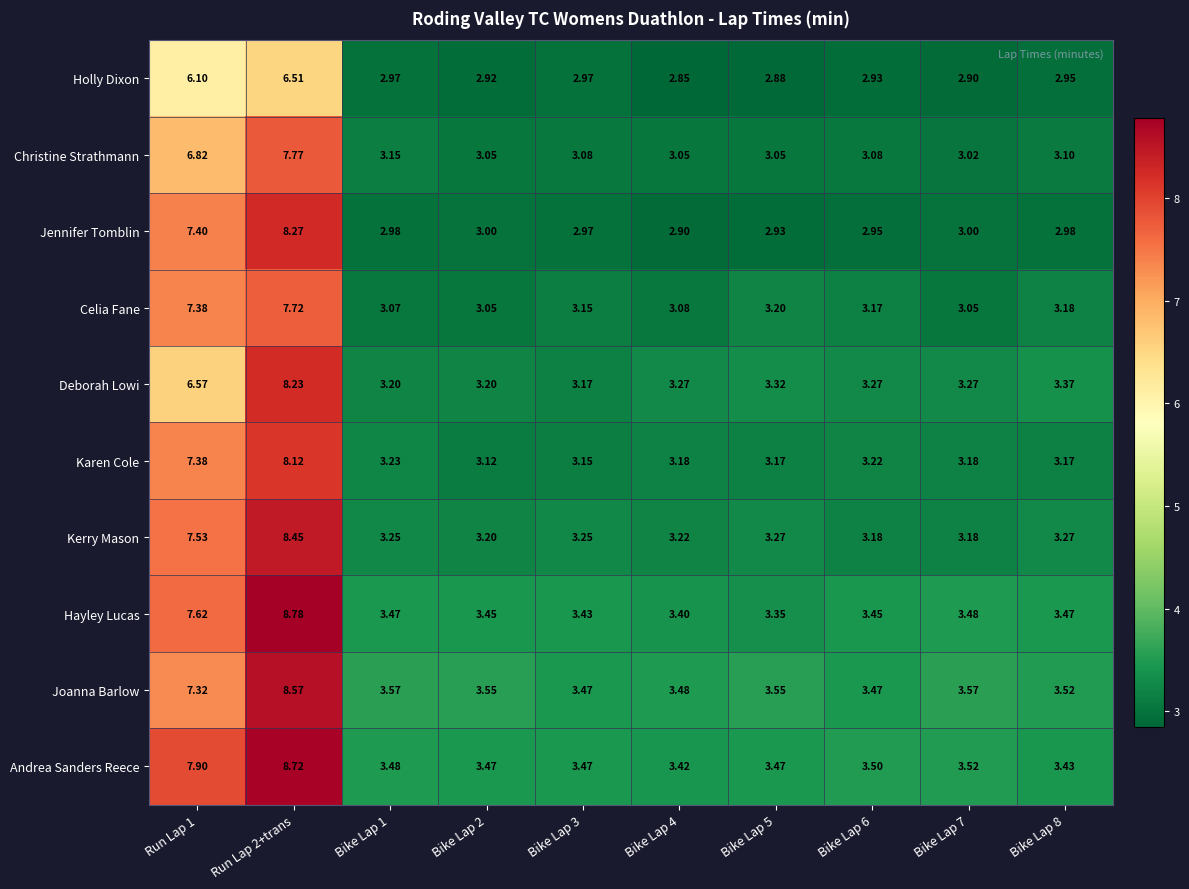

At Bike Lap 5, list the series in order from smallest to largest.

Holly Dixon, Jennifer Tomblin, Christine Strathmann, Karen Cole, Celia Fane, Kerry Mason, Deborah Lowi, Hayley Lucas, Andrea Sanders Reece, Joanna Barlow